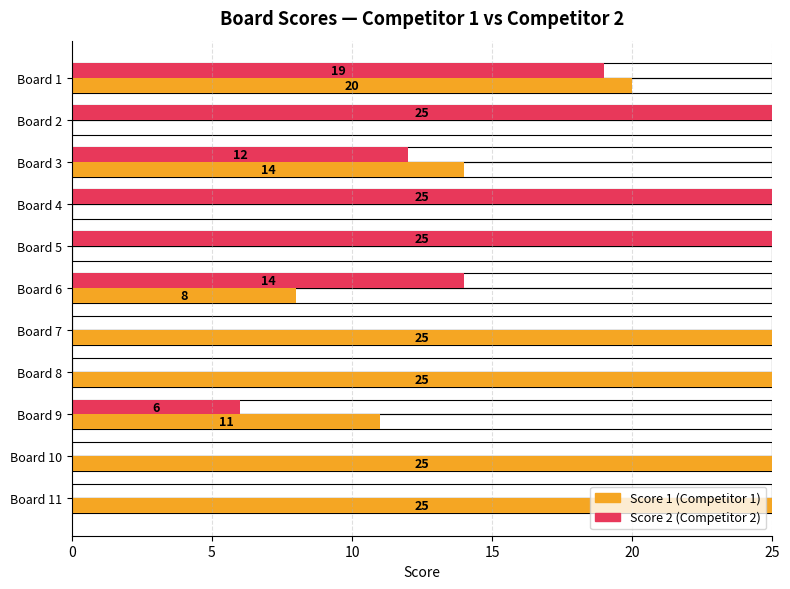

How many Score 2 values are between 0 and 25?

11